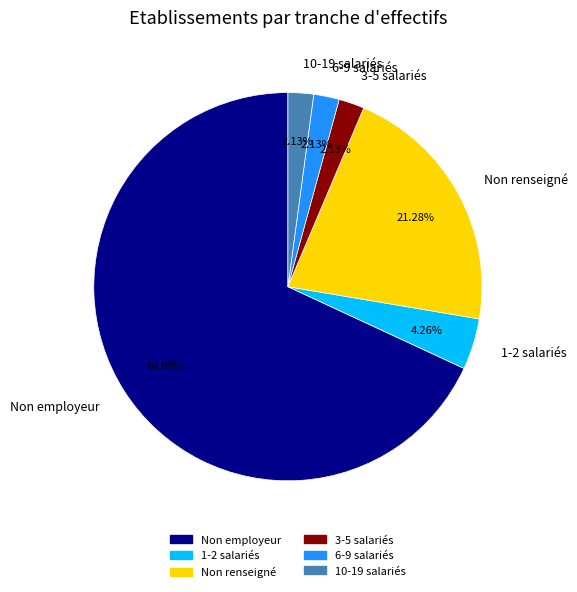

How many segments does this pie chart have?

6